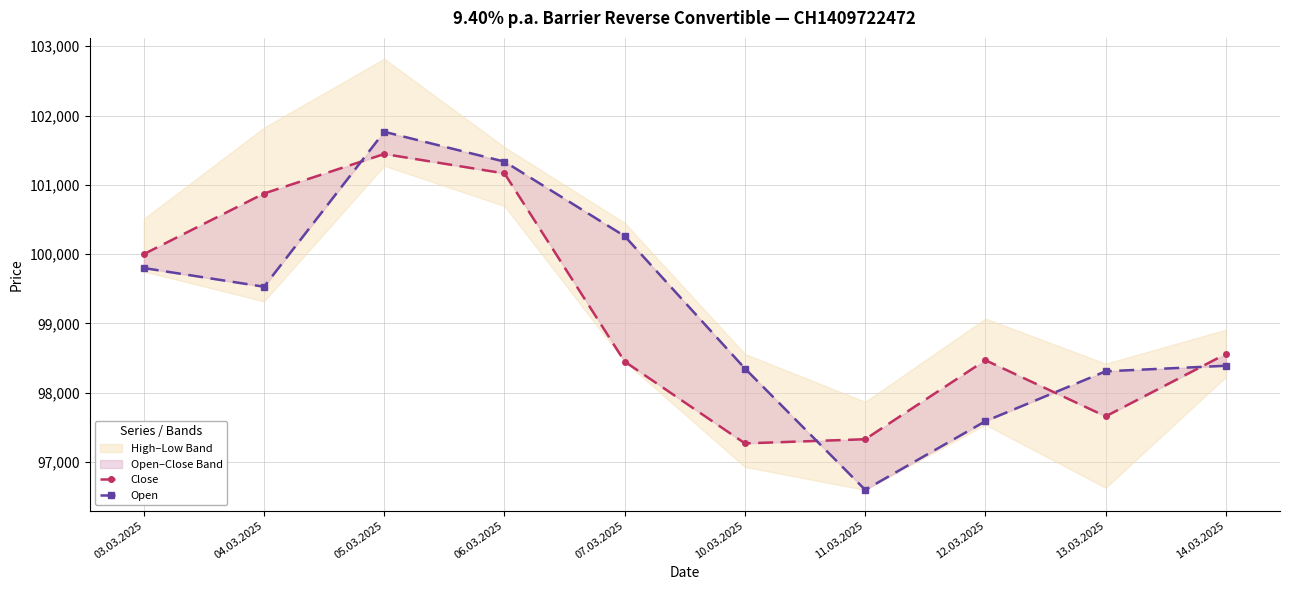

Where is the first local minimum for Close?

10.03.2025